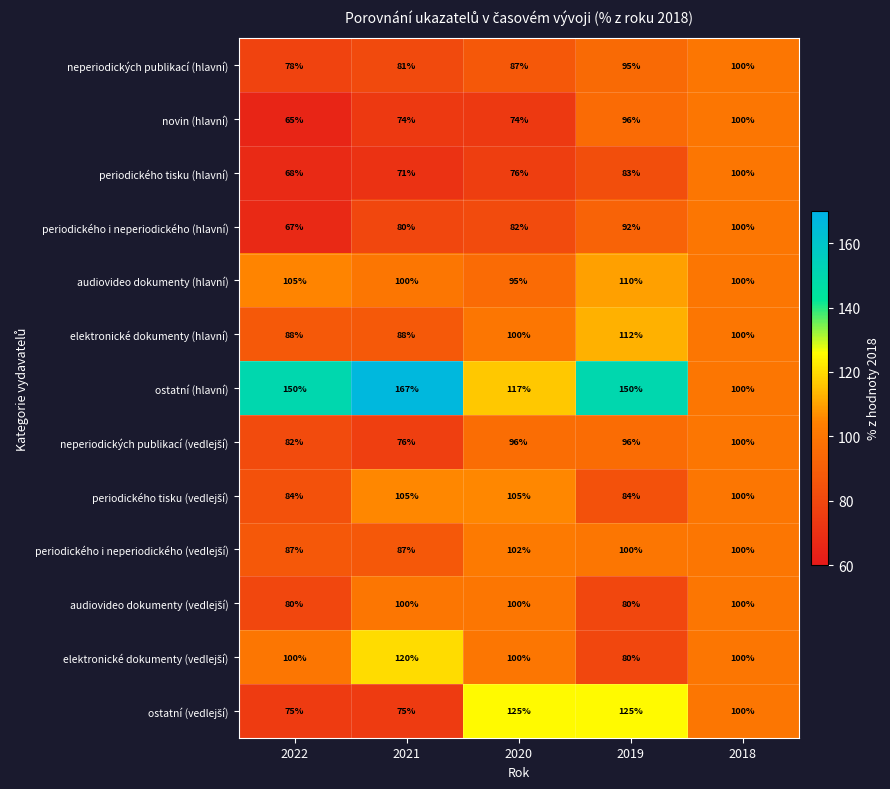

What is the sum of all ostatní (hlavní) values?

684